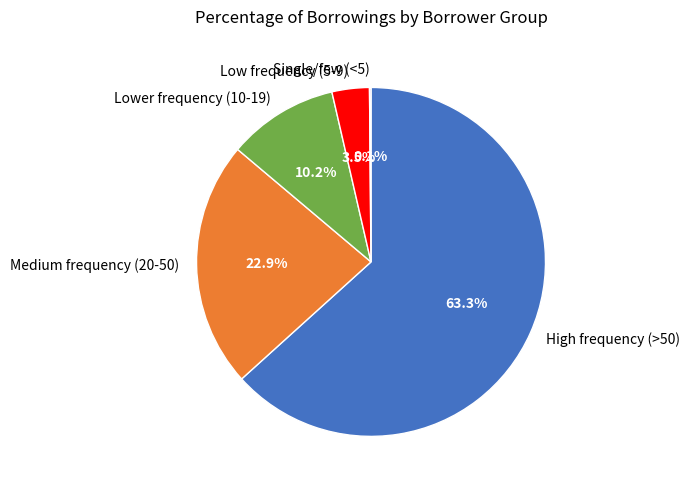

What is the largest slice in the pie chart?

High frequency (>50)